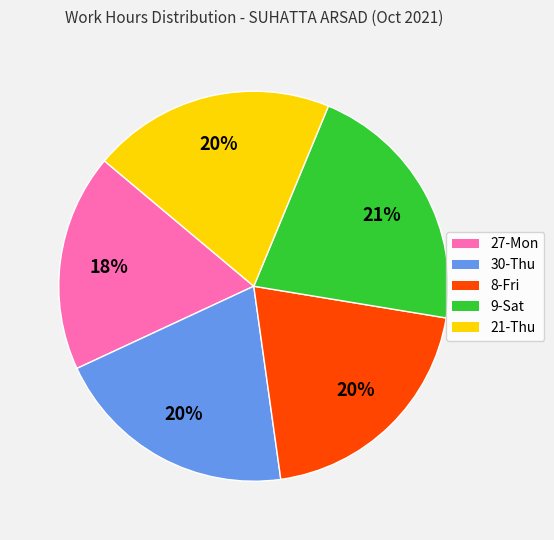

Is there a majority slice in this chart?

No